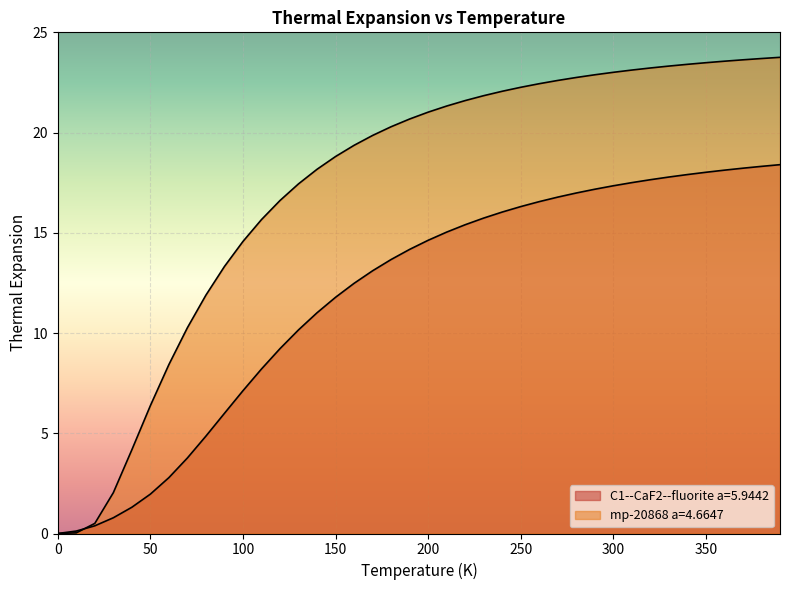

How many lines are shown in the chart?

2